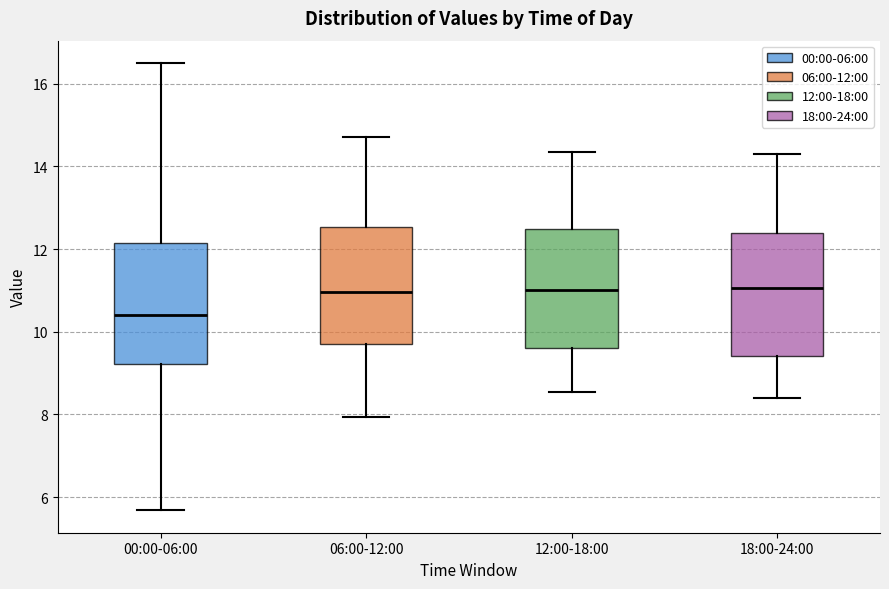

Where is the lower edge of the box for 12:00-18:00 on the y-axis? The values are not printed on the chart, so give them approximately, as read against the axis.

9.6